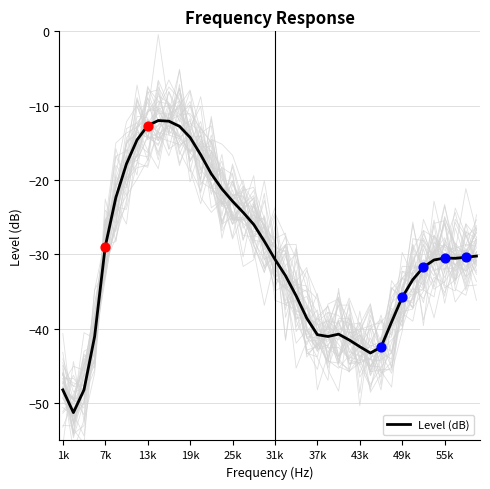

What is the lowest value of the Level (dB) series?

-51.3